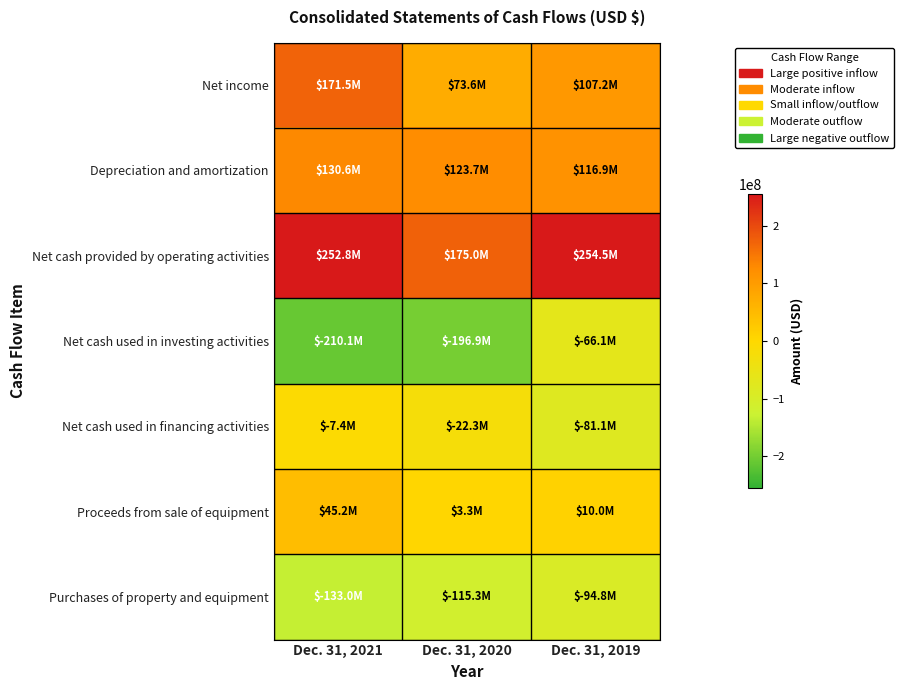

Reading left to right, list all the values displayed in this chart.

Net income: Dec. 31, 2021=171474000	Dec. 31, 2020=73559000	Dec. 31, 2019=107171000
Depreciation and amortization: Dec. 31, 2021=130629000	Dec. 31, 2020=123679000	Dec. 31, 2019=116887000
Net cash provided by operating activities: Dec. 31, 2021=252835000	Dec. 31, 2020=174954000	Dec. 31, 2019=254509000
Net cash used in investing activities: Dec. 31, 2021=-210135000	Dec. 31, 2020=-196862000	Dec. 31, 2019=-66117000
Net cash used in financing activities: Dec. 31, 2021=-7412000	Dec. 31, 2020=-22295000	Dec. 31, 2019=-81095000
Proceeds from sale of equipment: Dec. 31, 2021=45177000	Dec. 31, 2020=3289000	Dec. 31, 2019=10025000
Purchases of property and equipment: Dec. 31, 2021=-132952000	Dec. 31, 2020=-115306000	Dec. 31, 2019=-94847000